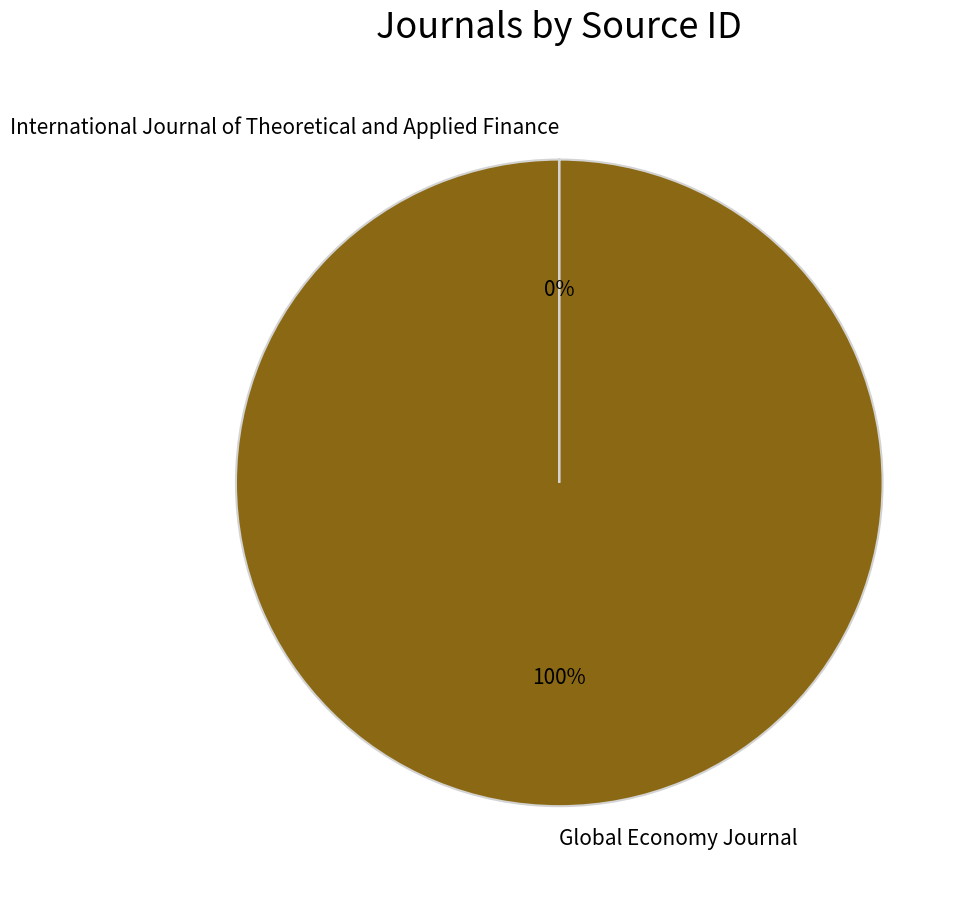

What is the majority slice?

Global Economy Journal